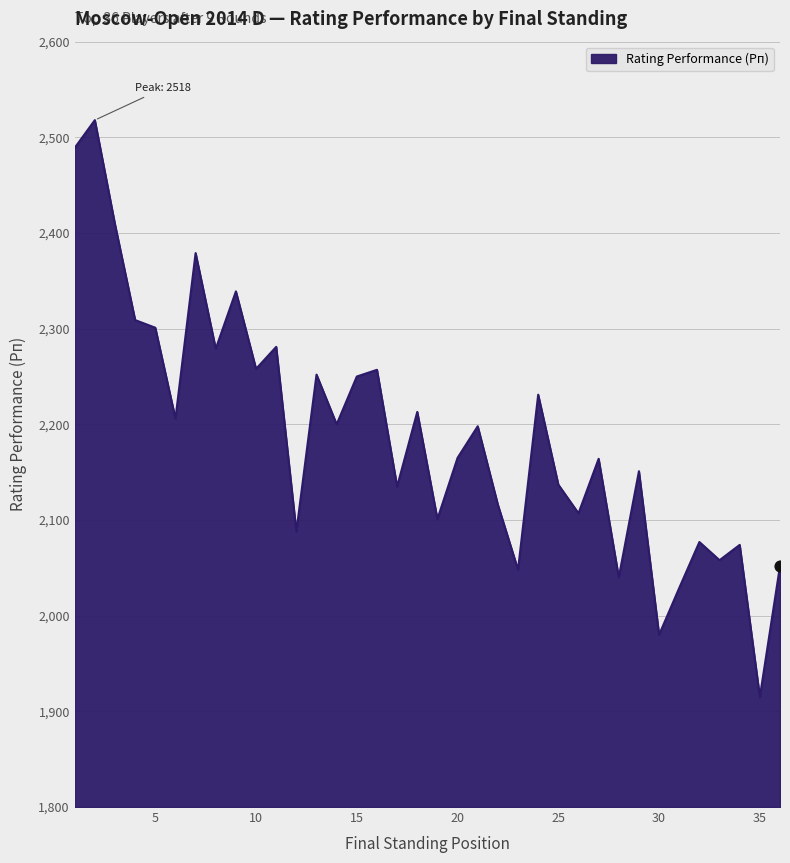

What is the maximum value shown in the chart?

2518